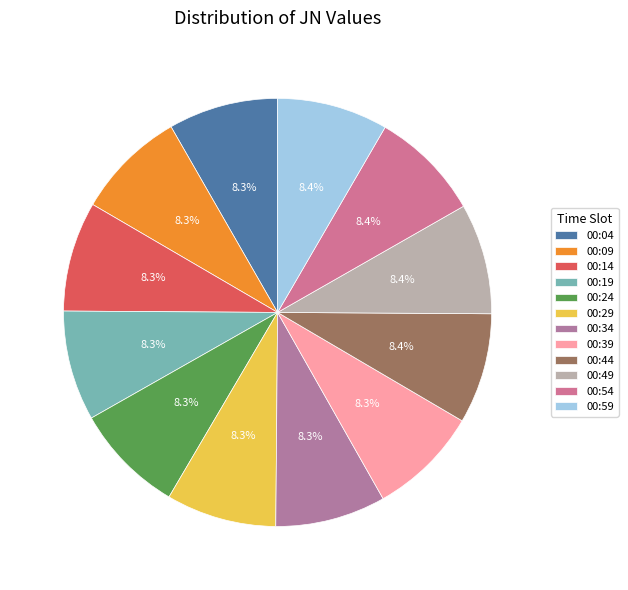

To the nearest percent, what portion does 00:14 represent?

8%